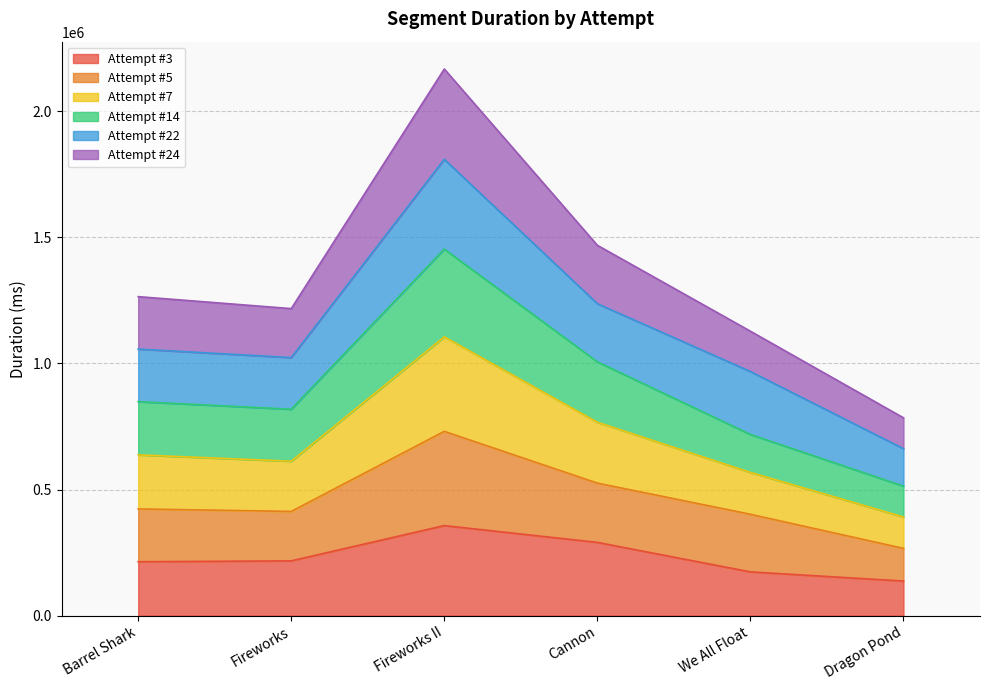

True or false: Attempt #3 has a value of 136932 at Dragon Pond.

True